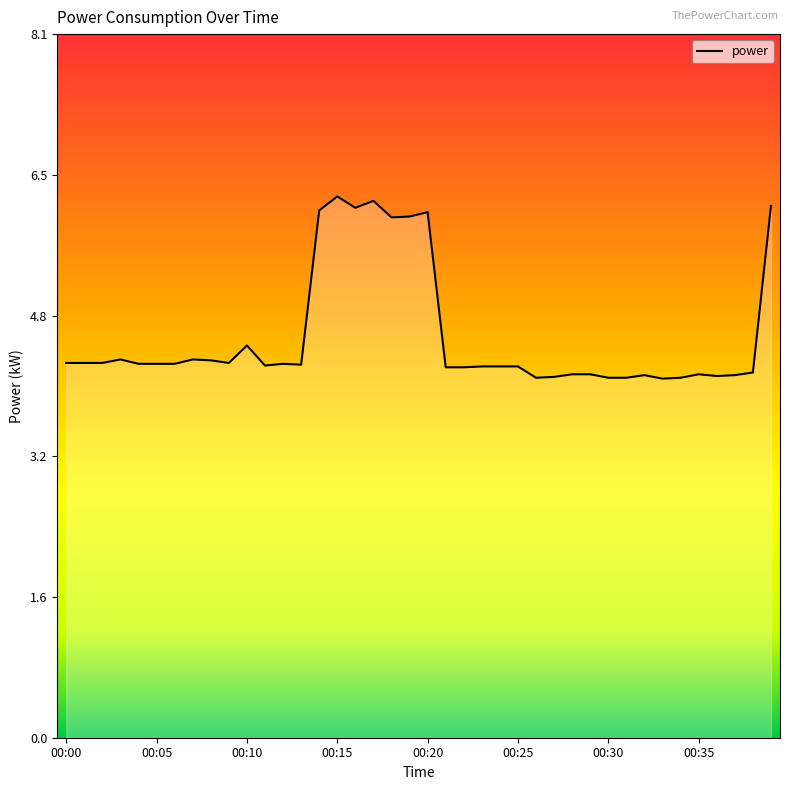

Does the chart have visible grid lines?

No